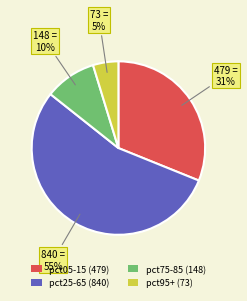

How many slices are in this pie chart?

4